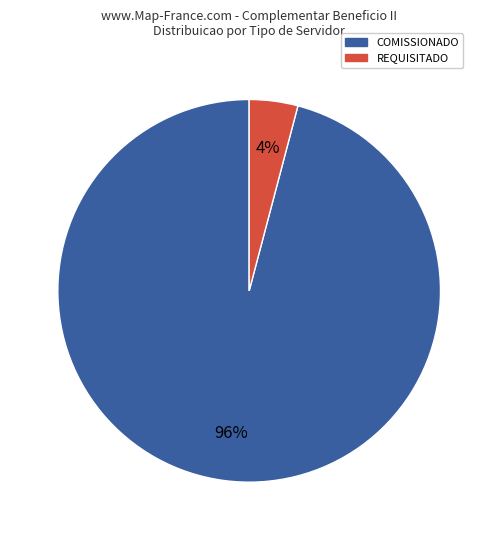

To the nearest percent, what is the average slice percentage?

50%